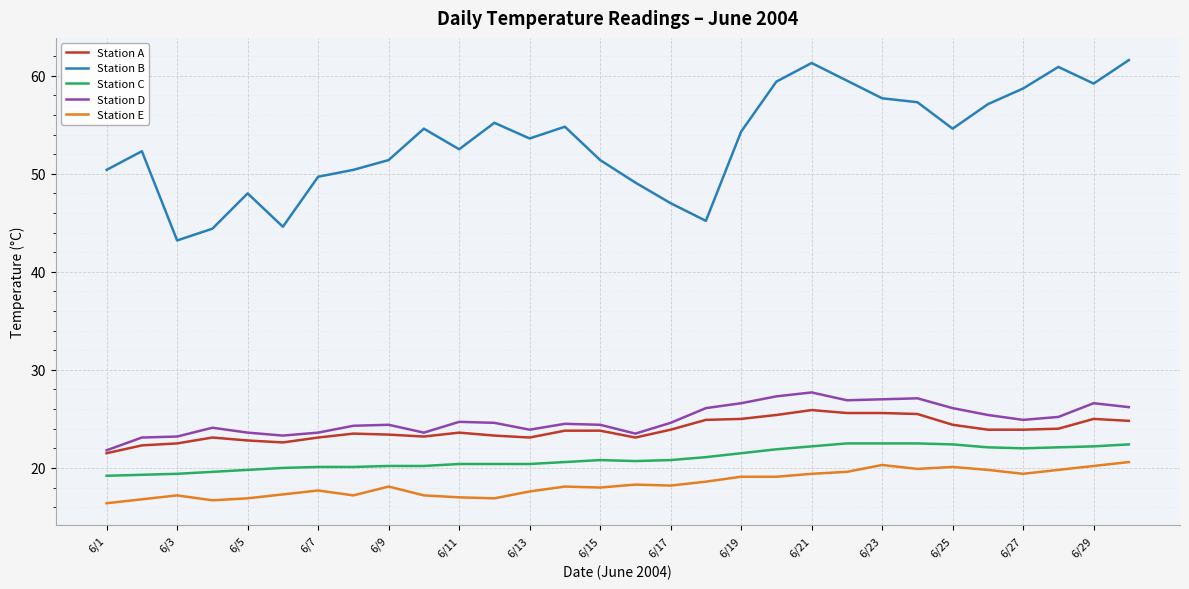

Which series has the largest total across all categories?

Station B